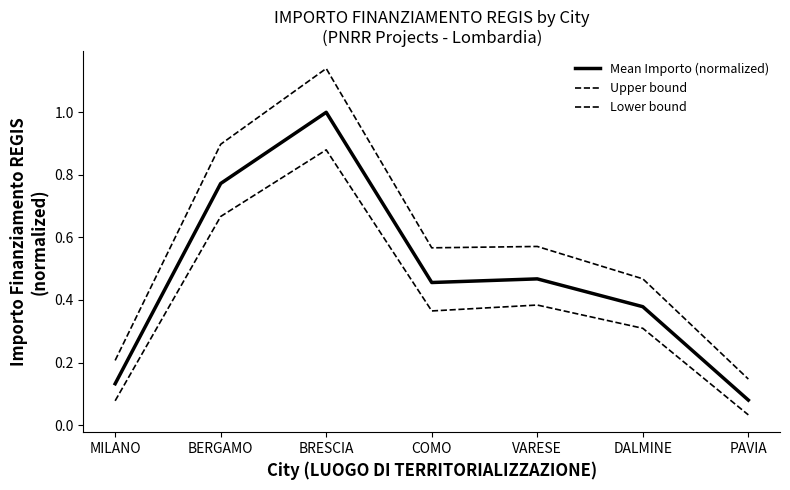

How many categories are shown in the chart?

7